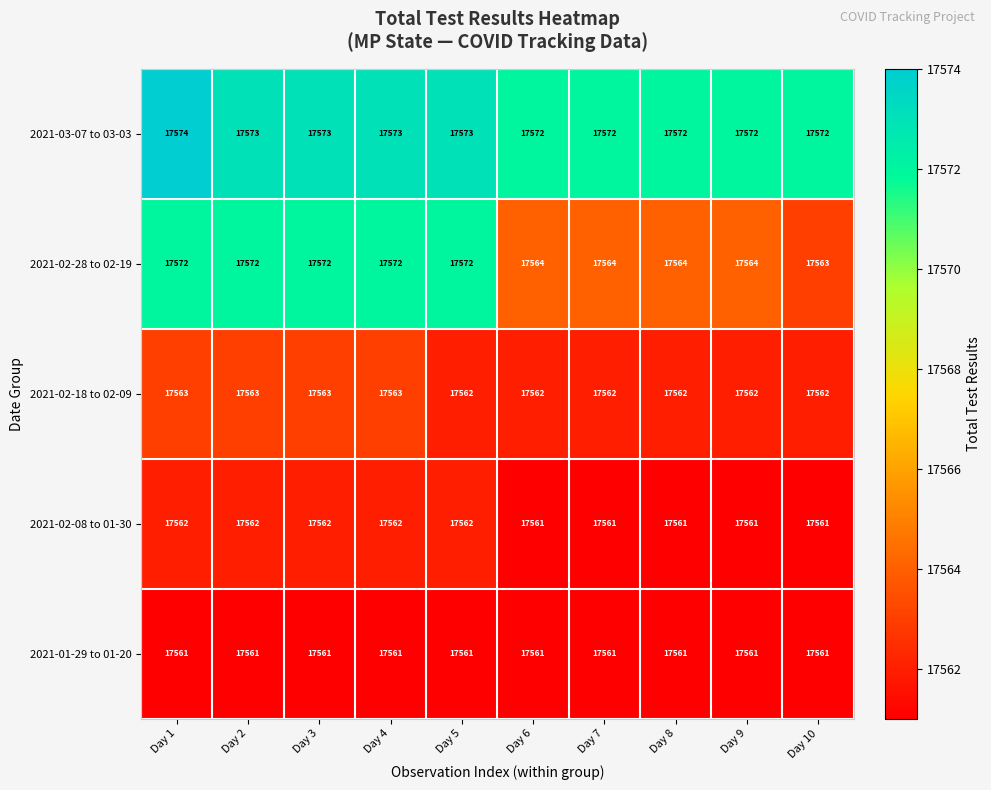

What is the sum of the 2021-02-28 to 02-19 values at Day 10 and Day 7?

35127